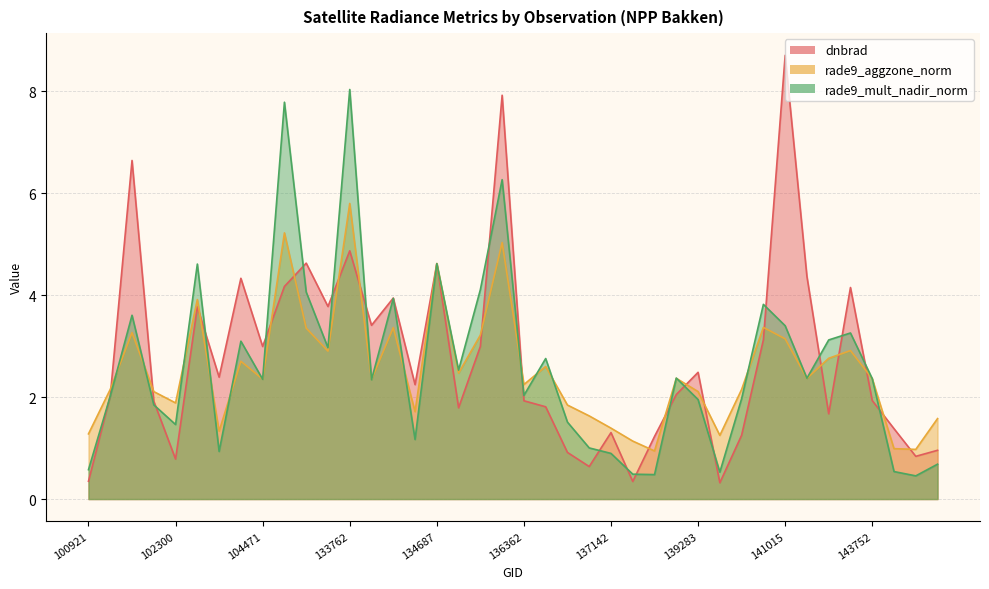

In rade9_aggzone_norm, how many points are lower than both neighbors (excluding endpoints)?

12